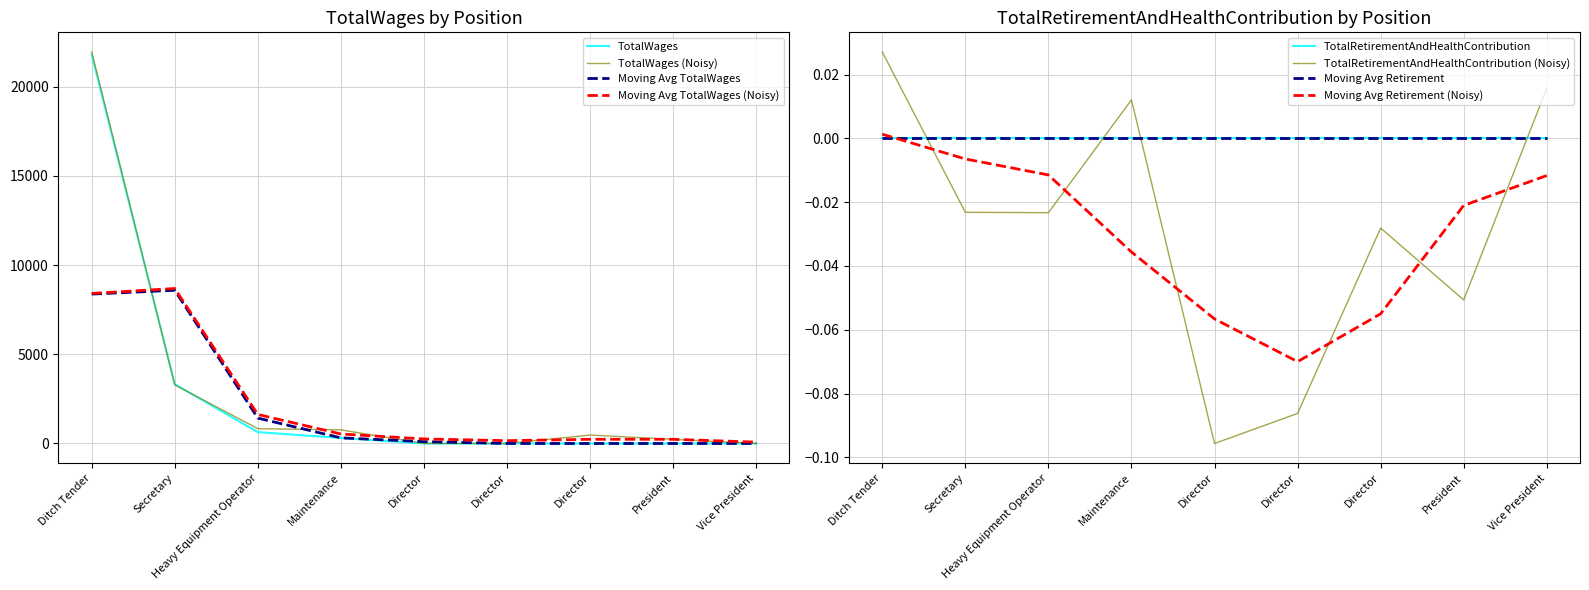

Which label corresponds to the smallest value in the chart?

Director